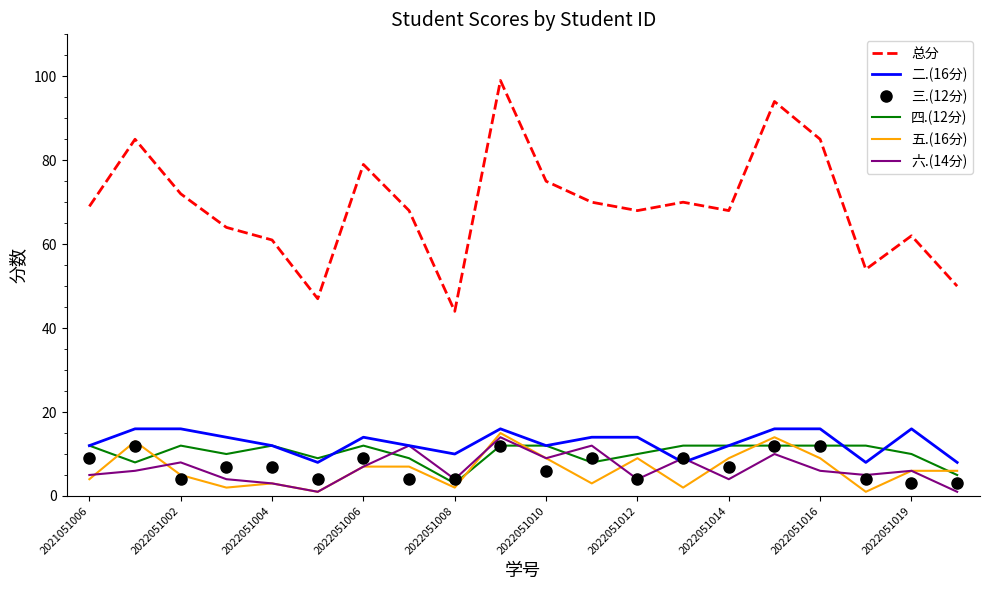

Which series has the largest total across all categories?

总分